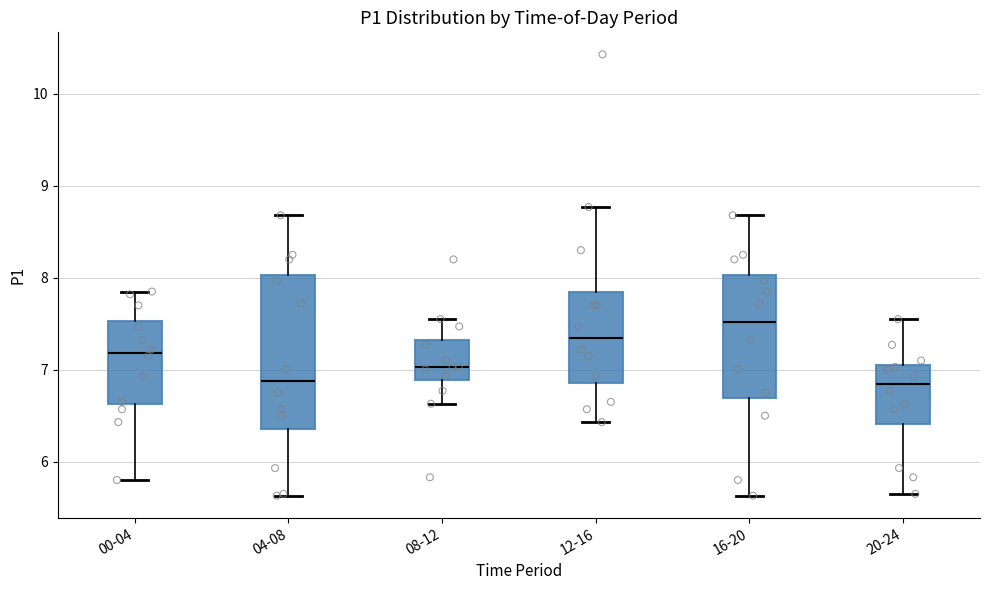

Reading left to right, read every box against the y-axis: the position of its median line, the range the box covers, and the ends of its whiskers. The values are not printed on the chart, so give them approximately, as read against the axis.

00-04: median 7.2, box 6.6 to 7.5, whiskers 5.8 to 7.9
04-08: median 6.9, box 6.4 to 8.0, whiskers 5.6 to 8.7
08-12: median 7.0, box 6.9 to 7.3, whiskers 6.6 to 7.6
12-16: median 7.3, box 6.9 to 7.9, whiskers 6.4 to 8.8
16-20: median 7.5, box 6.7 to 8.0, whiskers 5.6 to 8.7
20-24: median 6.9, box 6.4 to 7.0, whiskers 5.7 to 7.6